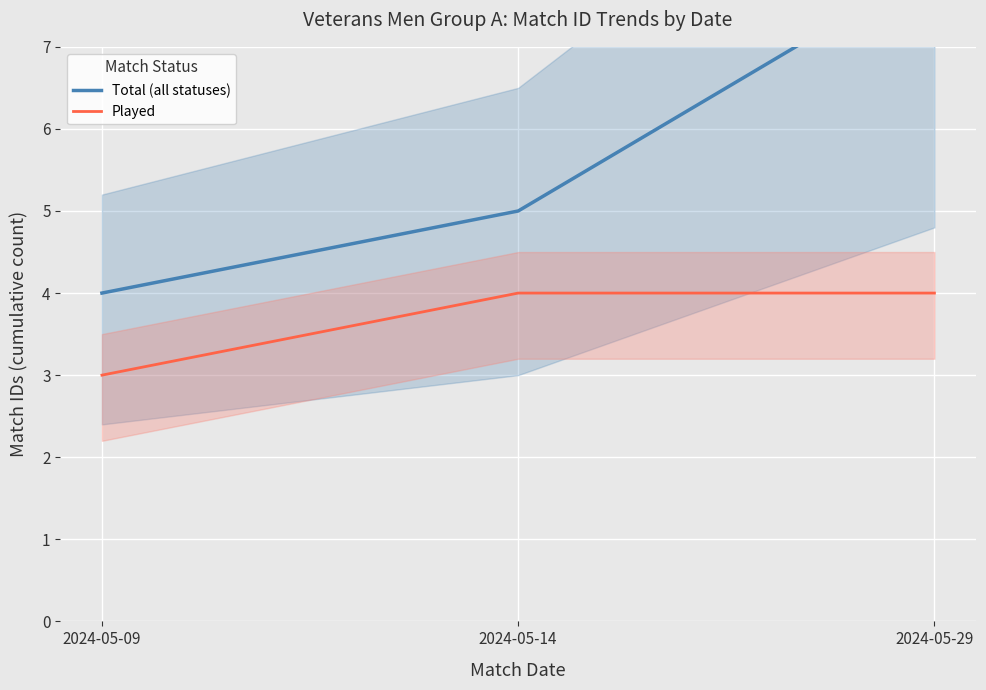

What is the total value across all series at 2024-05-29?

12